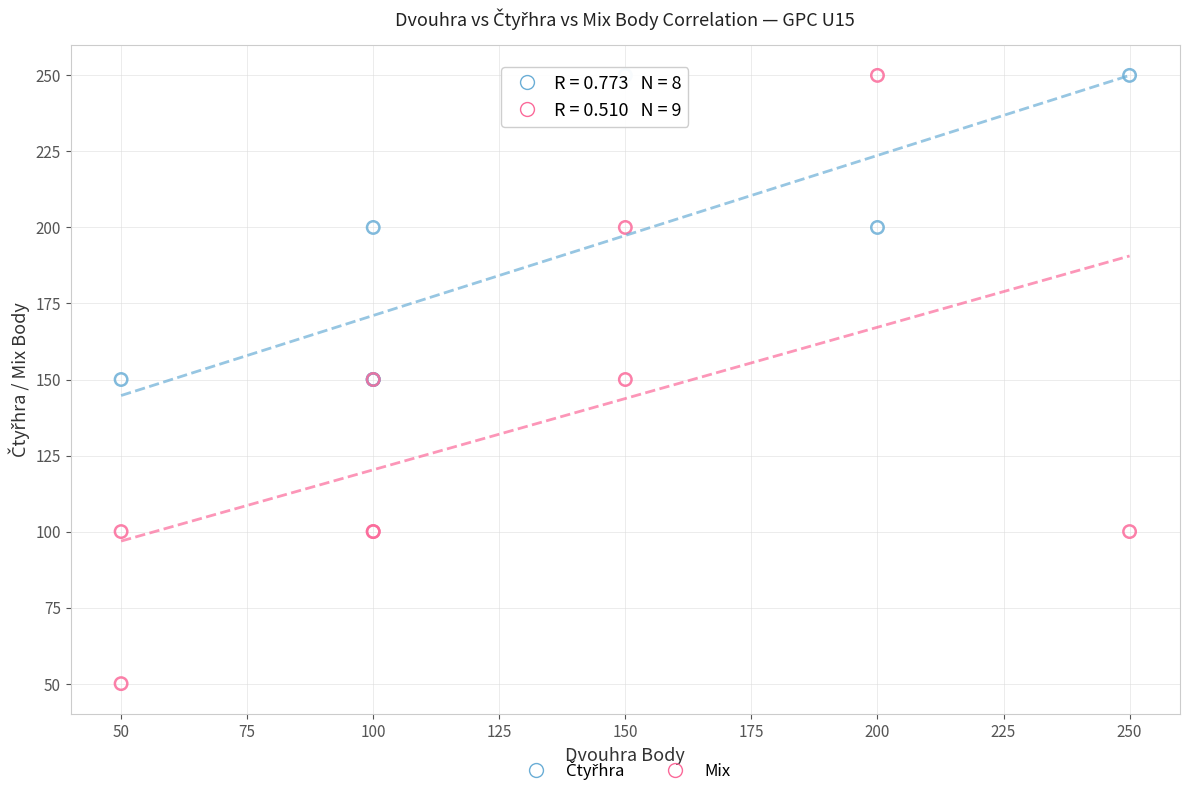

Which series has the widest spread of Y values?

Mix